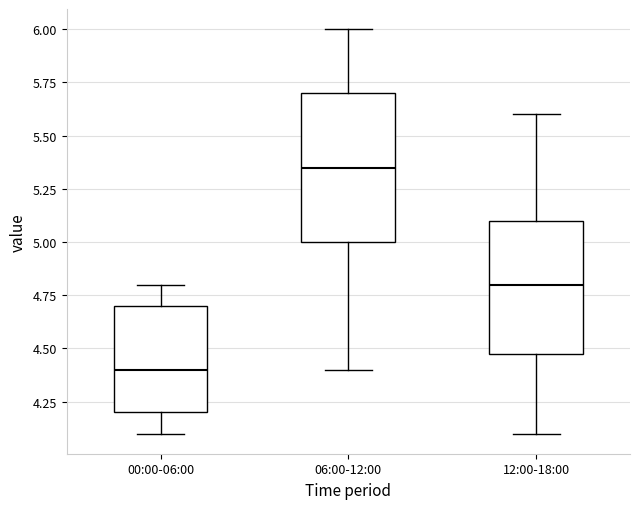

Which box's median line is the lowest?

00:00-06:00